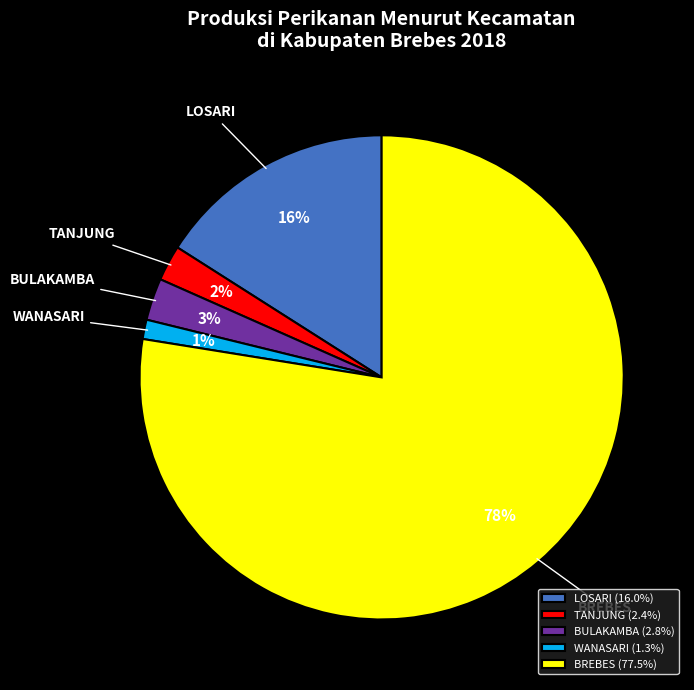

What is the largest slice in the pie chart?

BREBES